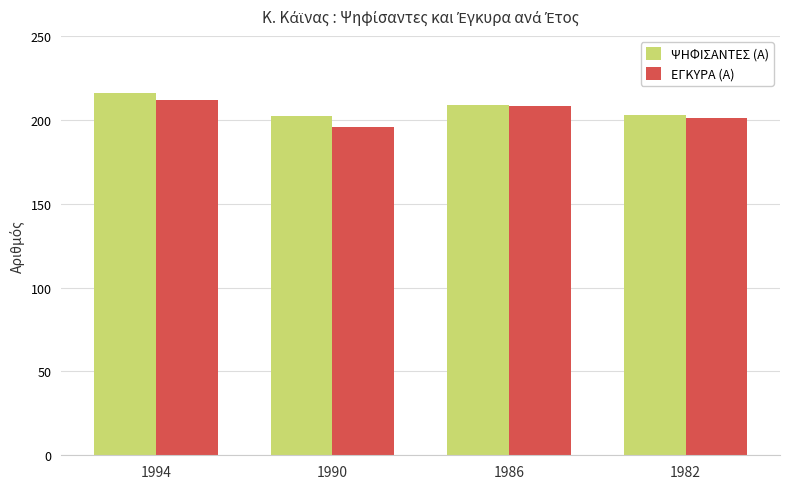

What is the value of the ΨΗΦΙΣΑΝΤΕΣ (Α) bar at the 3rd from the left?

209